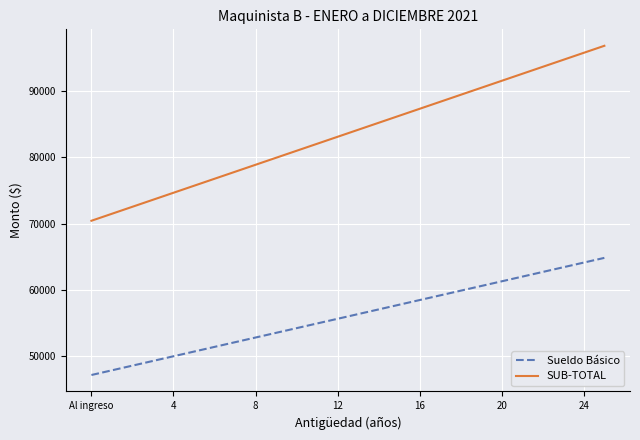

True or false: Sueldo Básico and SUB-TOTAL intersect in this chart.

False